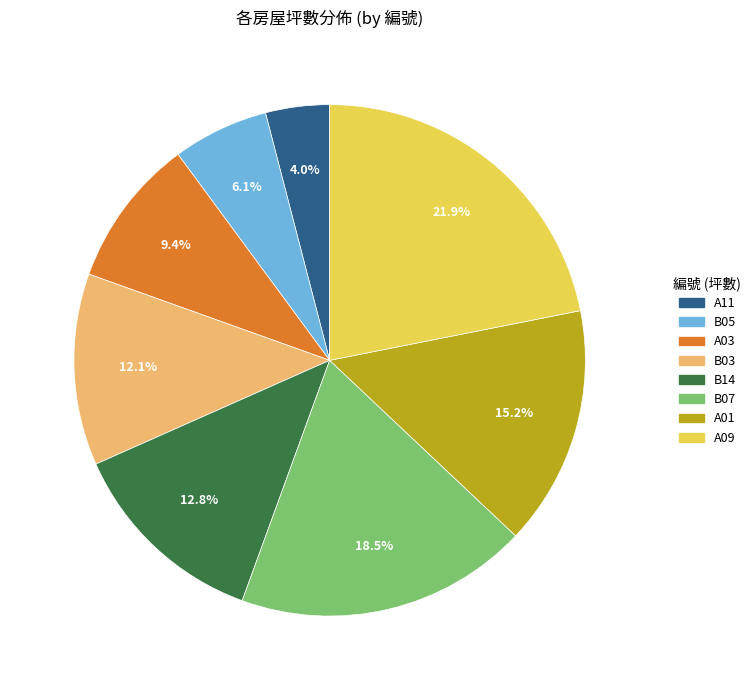

Rank the categories by value from lowest to highest.

A11, B05, A03, B03, B14, A01, B07, A09